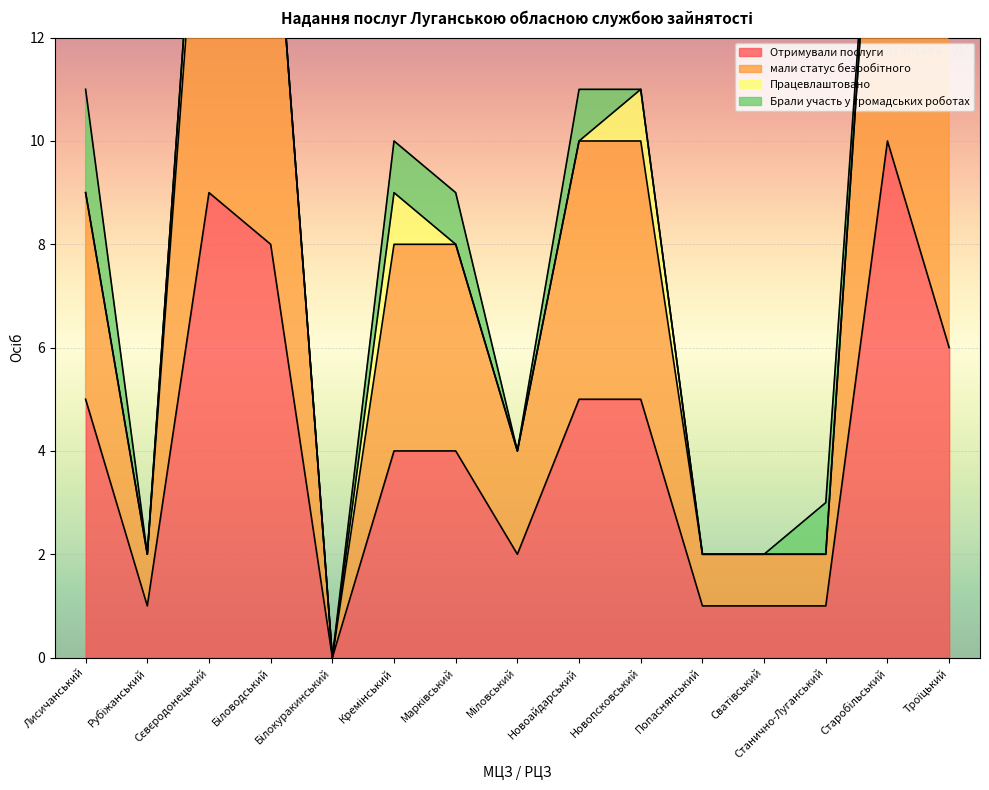

Where is the first local minimum for мали статус безробітного?

Рубіжанський